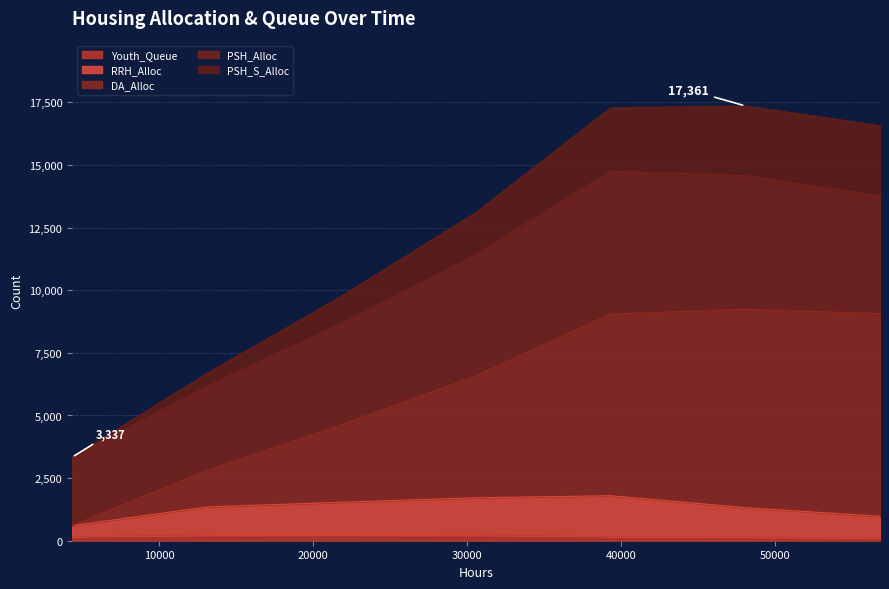

Where is RRH_Alloc nearest to the value 1198?

48048